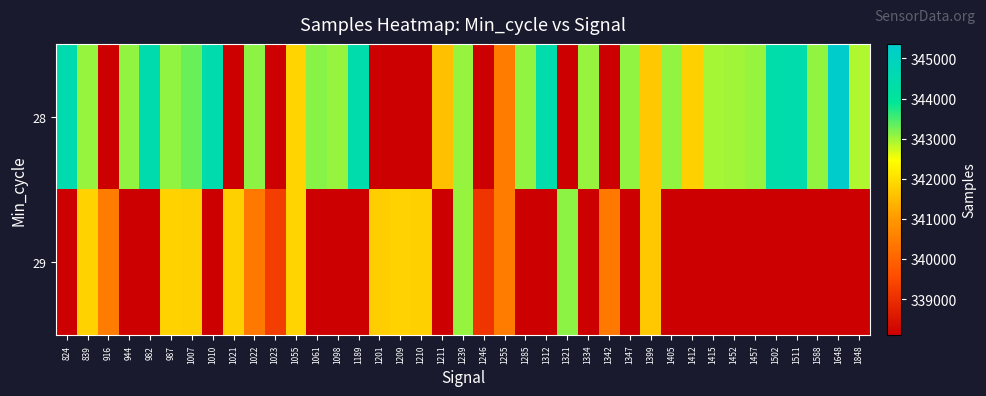

Reading left to right, extract all data points from this chart.

28: 824=344520	839=343060	916=338104	944=343088	982=344505	987=343090	1007=343297	1010=344465	1021=338104	1022=343108	1023=338104	1055=341858	1061=343135	1098=343039	1189=344445	1201=338104	1209=338104	1210=338104	1211=341583	1239=343060	1246=338104	1255=340465	1285=343077	1312=344401	1321=338104	1334=343050	1342=338104	1347=343093	1399=341688	1405=343076	1412=341794	1415=342978	1452=343001	1457=343045	1502=344379	1511=344422	1588=343078	1648=345363	1848=342918
29: 824=338104	839=341834	916=340478	944=338104	982=338104	987=341825	1007=341808	1010=338104	1021=341794	1022=340418	1023=339269	1055=341858	1061=338104	1098=338104	1189=338104	1201=341789	1209=341844	1210=341808	1211=338104	1239=343060	1246=339104	1255=340465	1285=338104	1312=338104	1321=343120	1334=338104	1342=340418	1347=338104	1399=341688	1405=338104	1412=338104	1415=338104	1452=338104	1457=338104	1502=338104	1511=338104	1588=338104	1648=338104	1848=338104